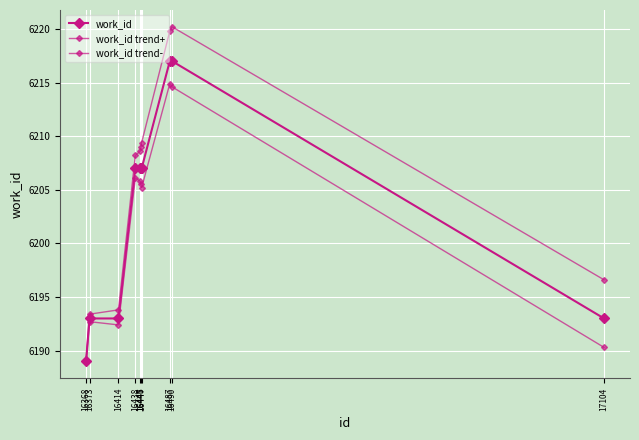

True or false: work_id trend+ has a value of 9693.8 at 16414.

False